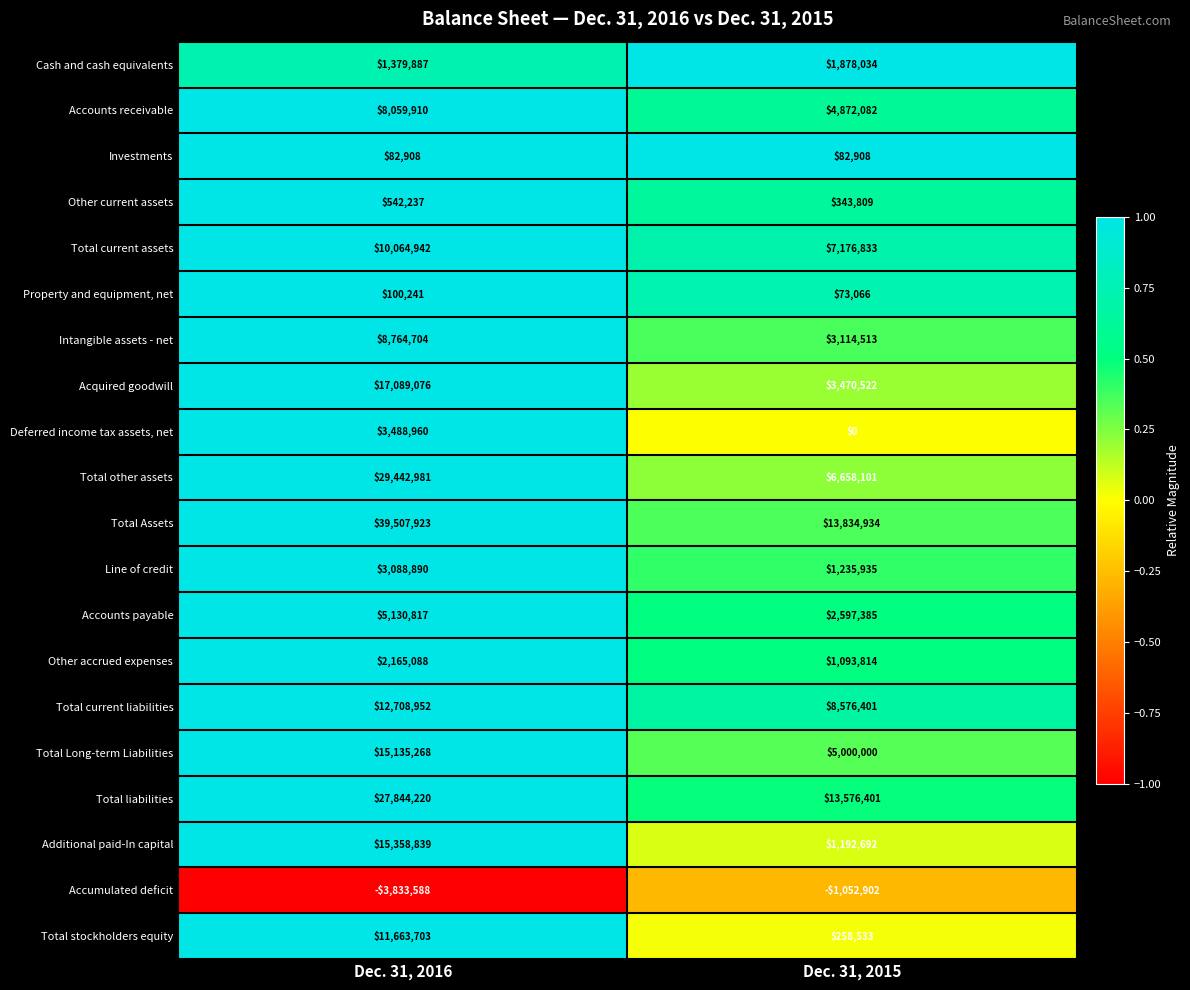

What is the sum of the Additional paid-In capital values at Dec. 31, 2016 and Dec. 31, 2015?

16551531